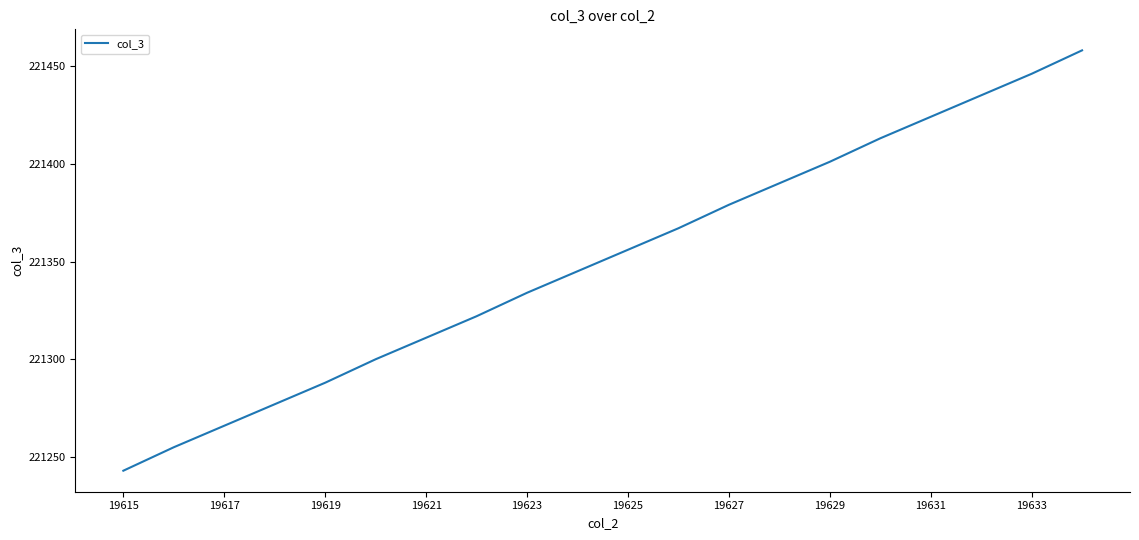

What is the smallest value displayed?

221243